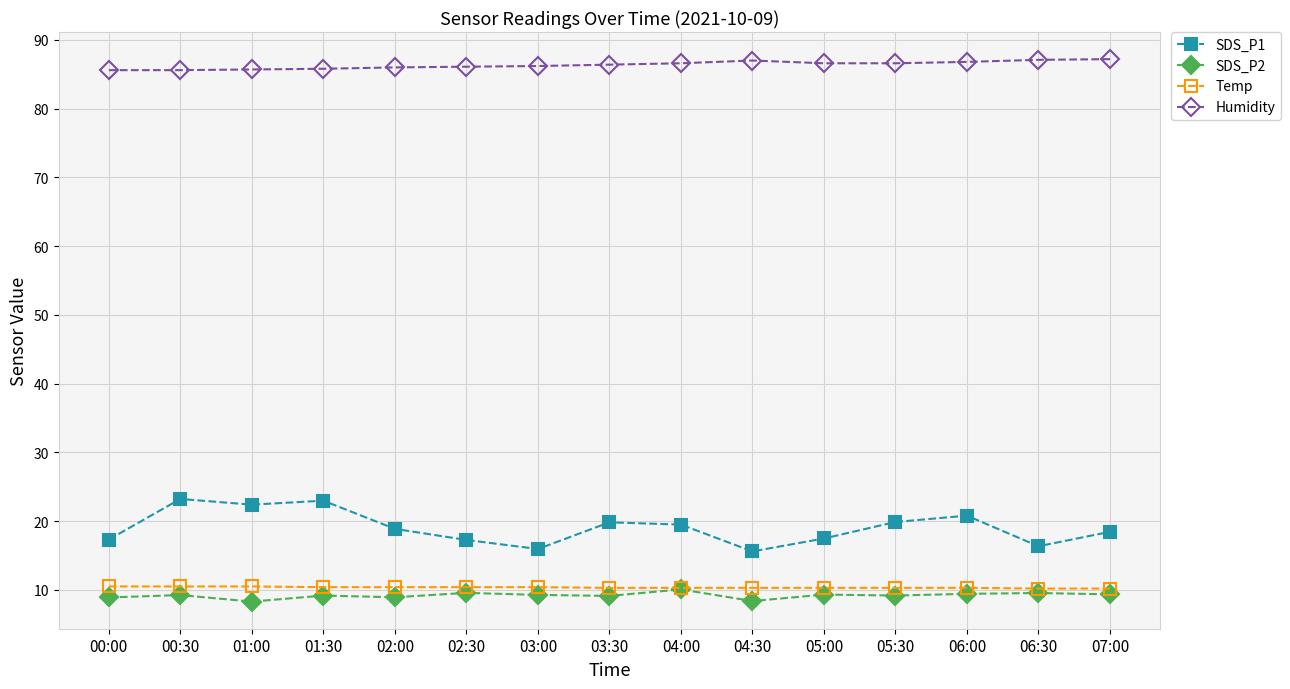

What is the total value across all series at 05:00?

123.7